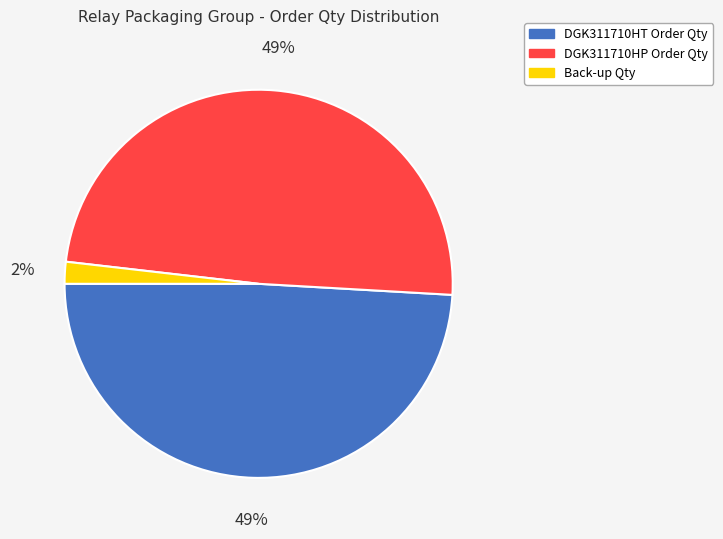

Is there a majority slice in this chart?

No